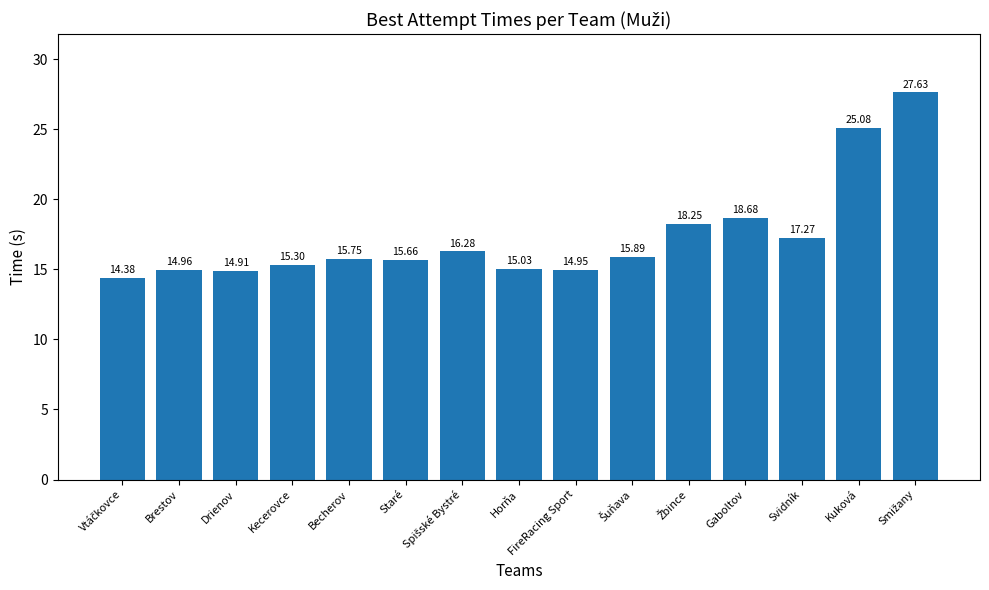

What is the sum of the values at Gaboltov and Svidník?

36.0